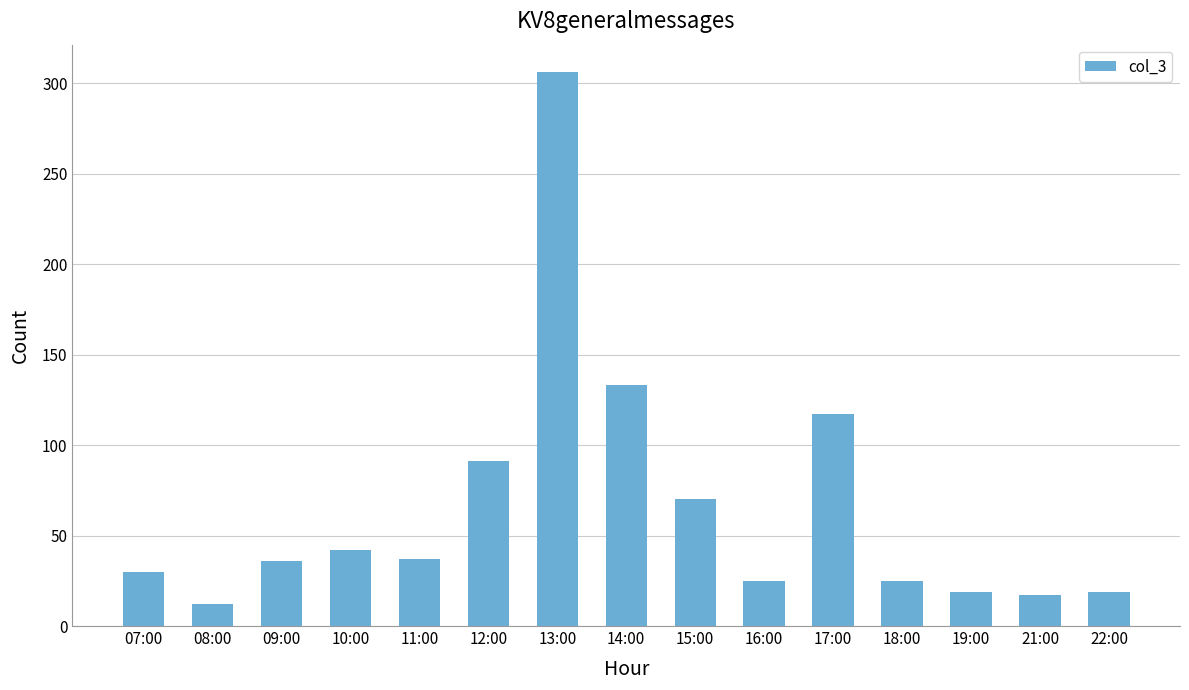

Does the chart contain stacked bars?

No